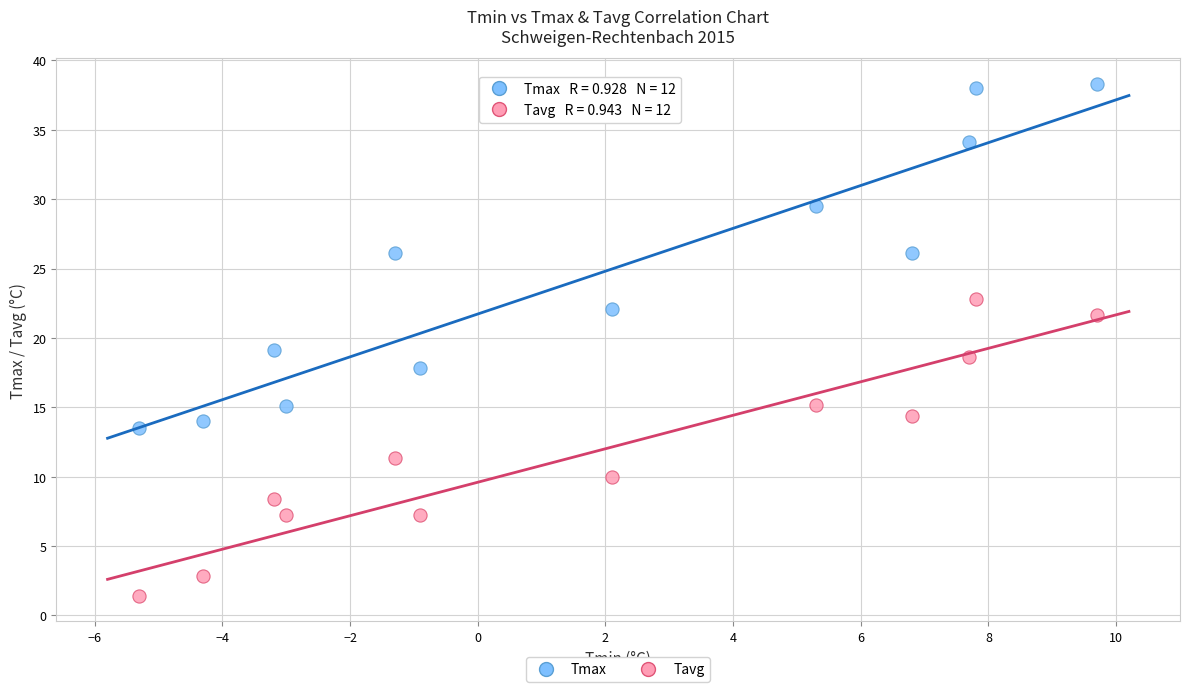

What is the X range (max minus min) for the scatter plot?

15.0